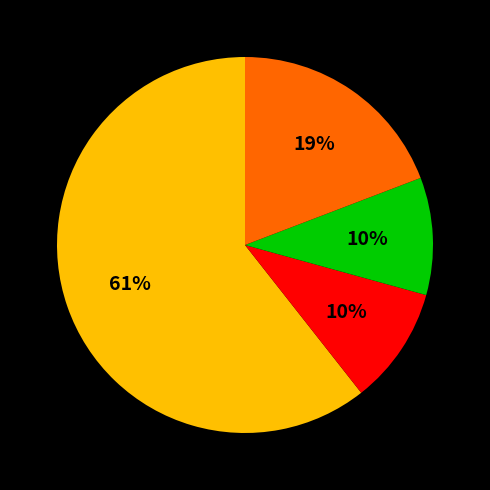

To the nearest percent, what is the difference between the largest and smallest slice percentages?

51%